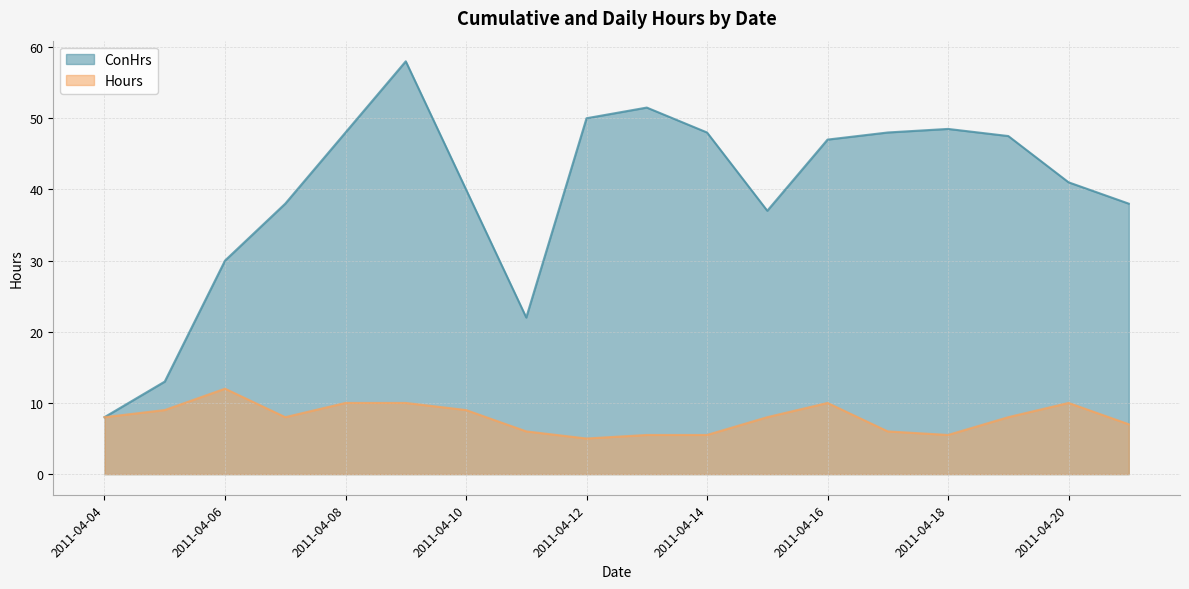

How many interior local valleys does the Hours series have?

3